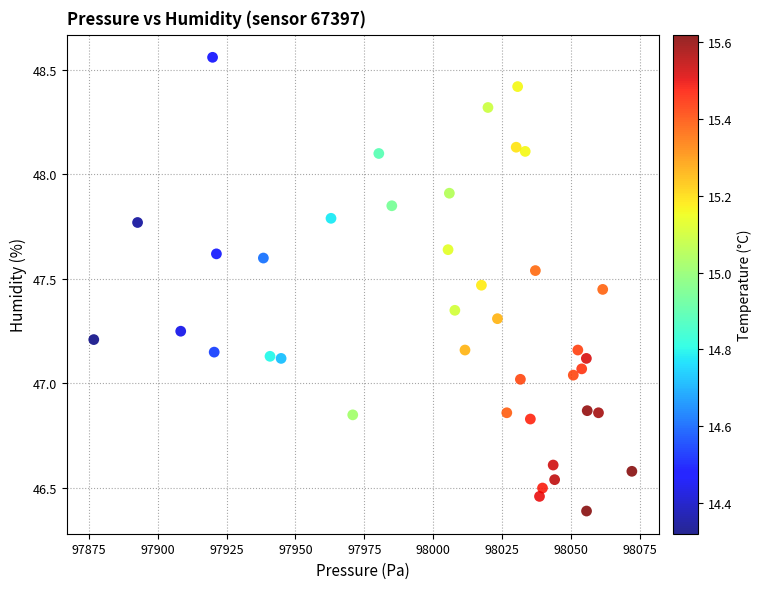

What is the range of Y values (max minus min)?

2.2